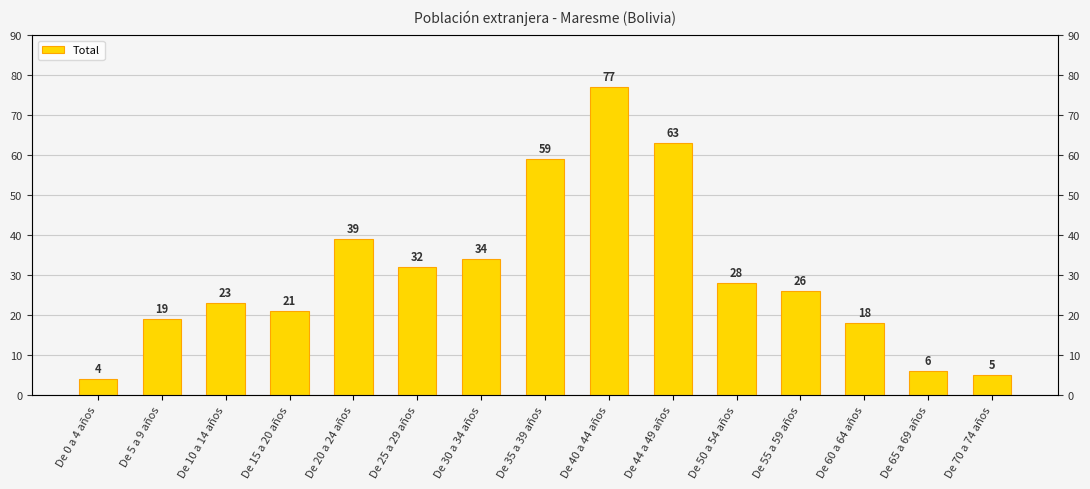

Does the chart contain stacked bars?

No